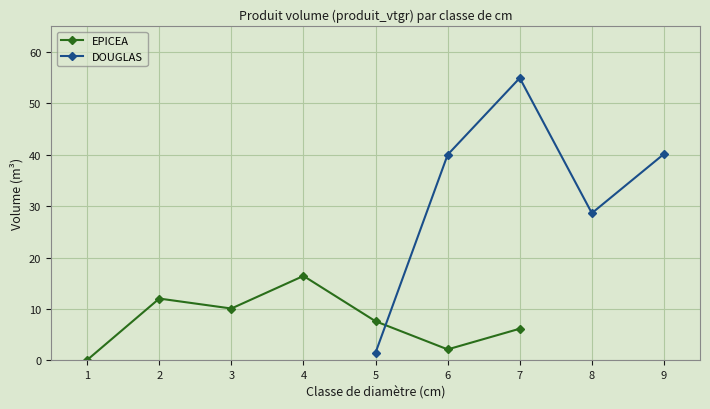

Where is the first local minimum for EPICEA?

3